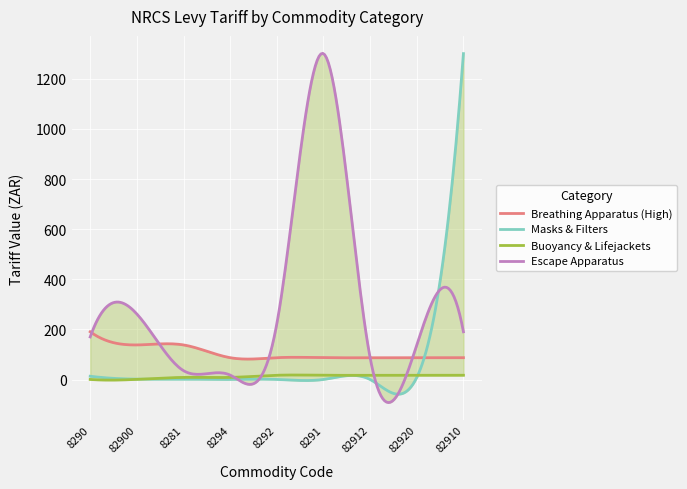

Between 8281 and 82910, which series saw the biggest shift?

Masks & Filters